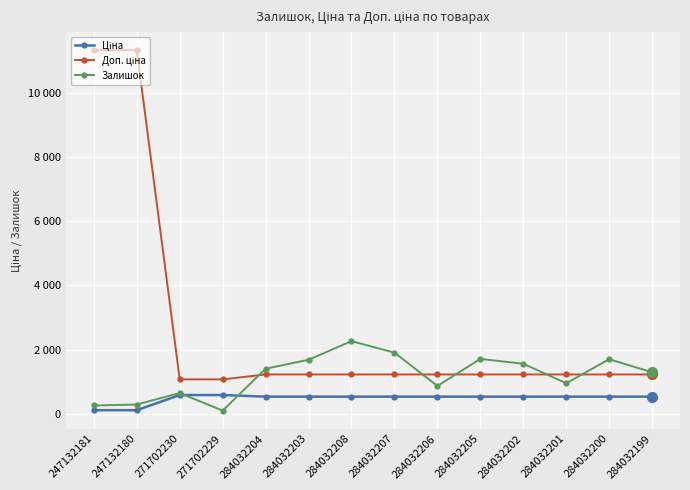

Which has a higher value, 247132180 or 284032201?

284032201